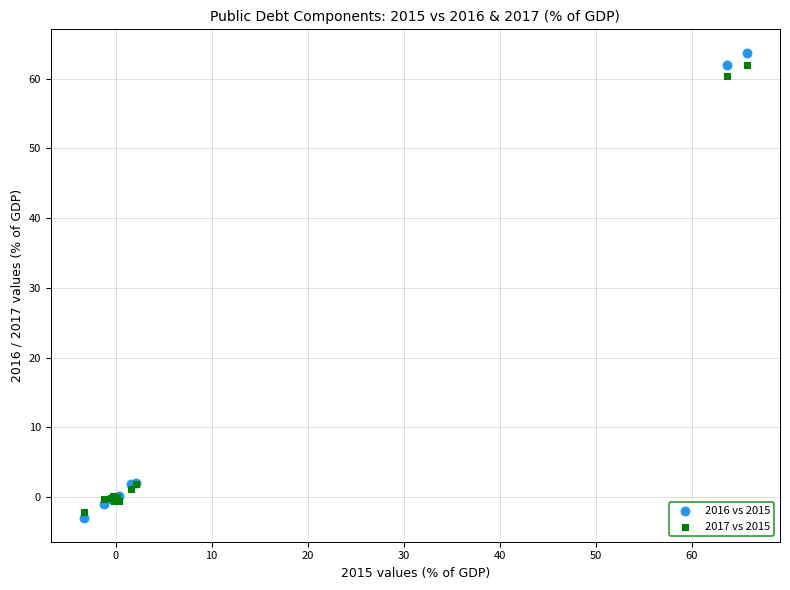

Which series has the largest Y range (max minus min)?

2016 vs 2015